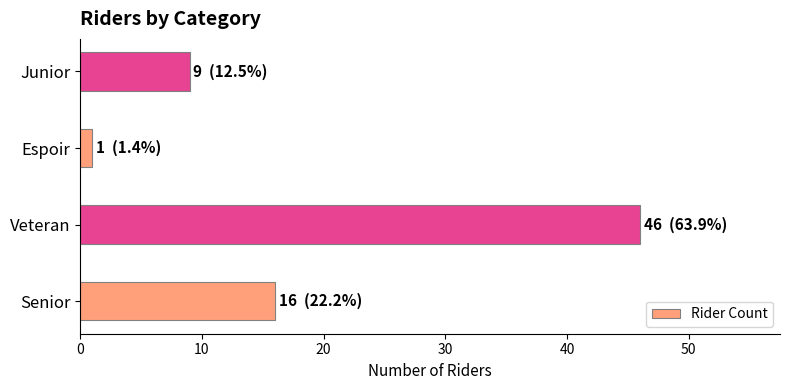

Does the chart contain any negative values?

No